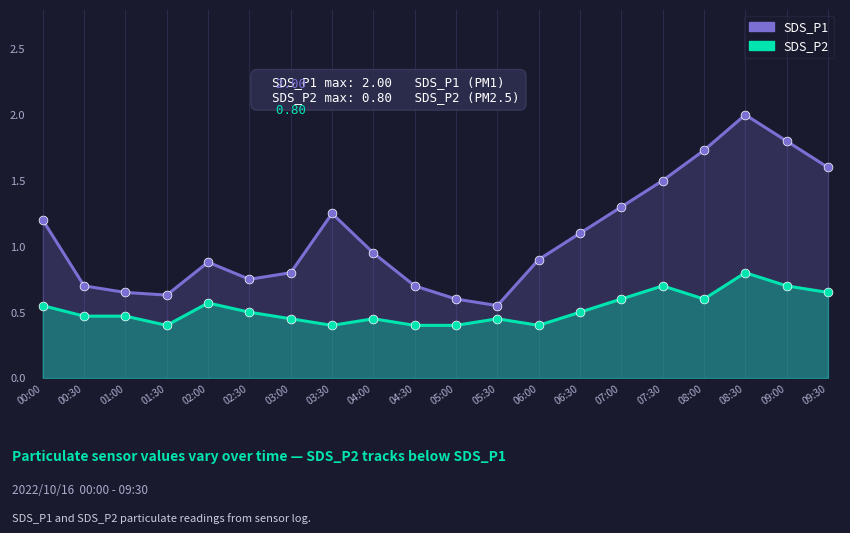

Which series has the widest spread of Y values?

SDS_P1